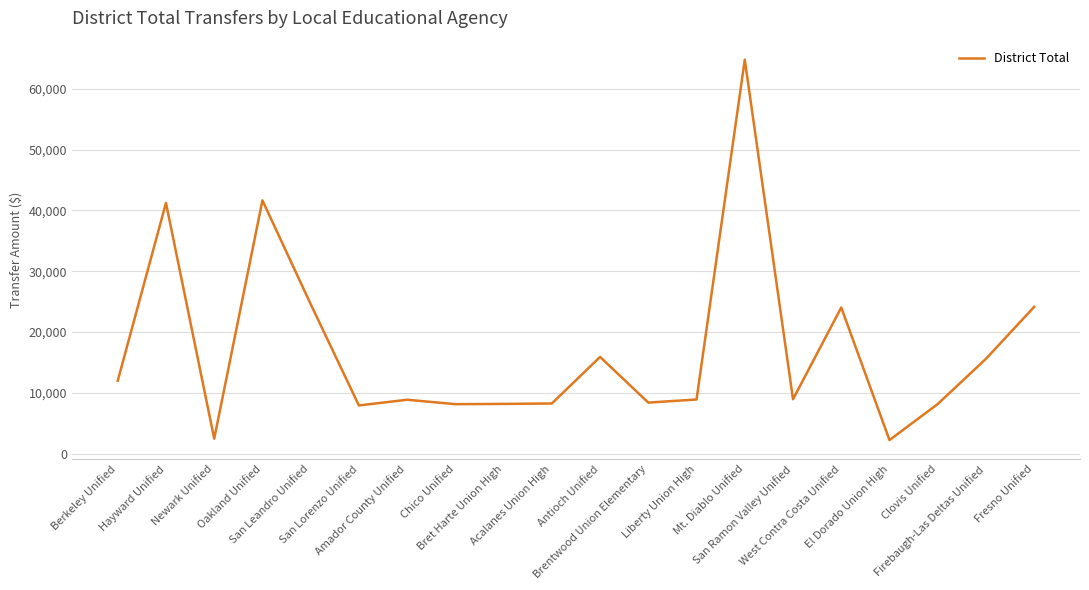

True or false: the data shows 41637 at Oakland Unified.

True